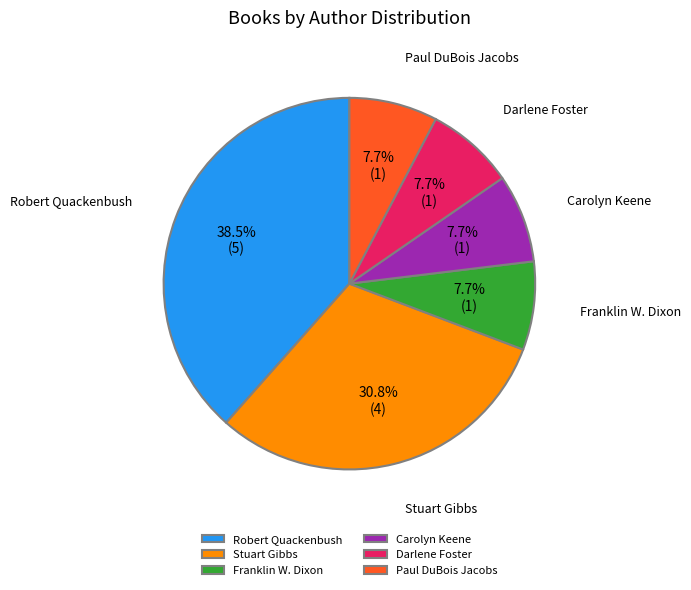

Approximately how many times larger is the value at Robert Quackenbush compared to Franklin W. Dixon?

5.0